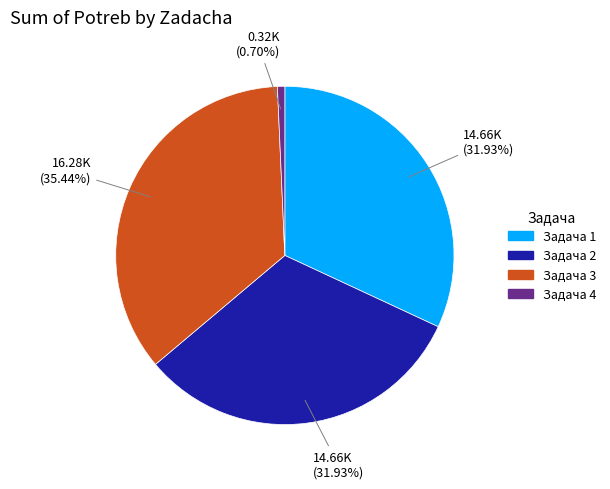

To the nearest percent, what portion does Задача 2 represent?

32%